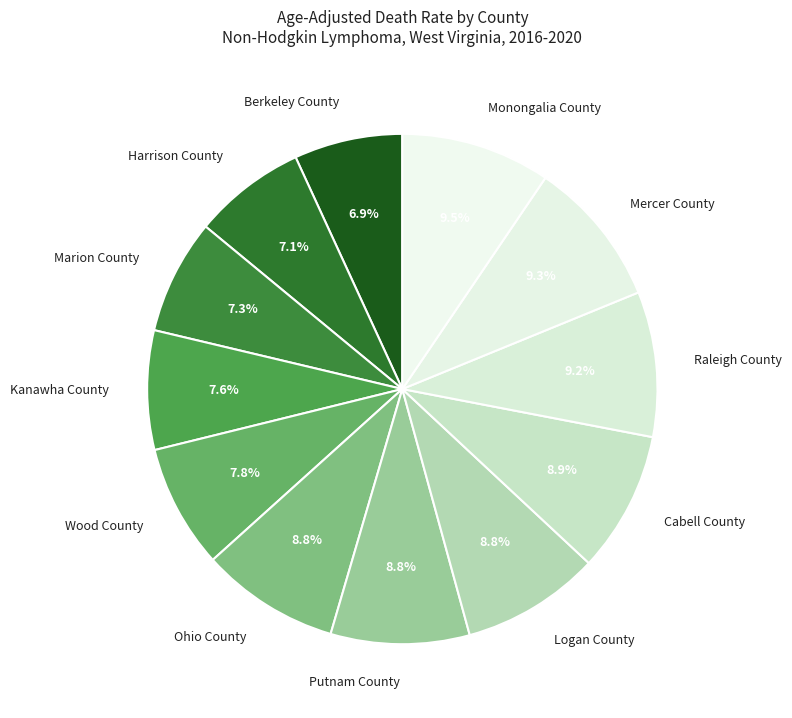

To the nearest percent, what is the difference between the largest and smallest slice percentages?

3%